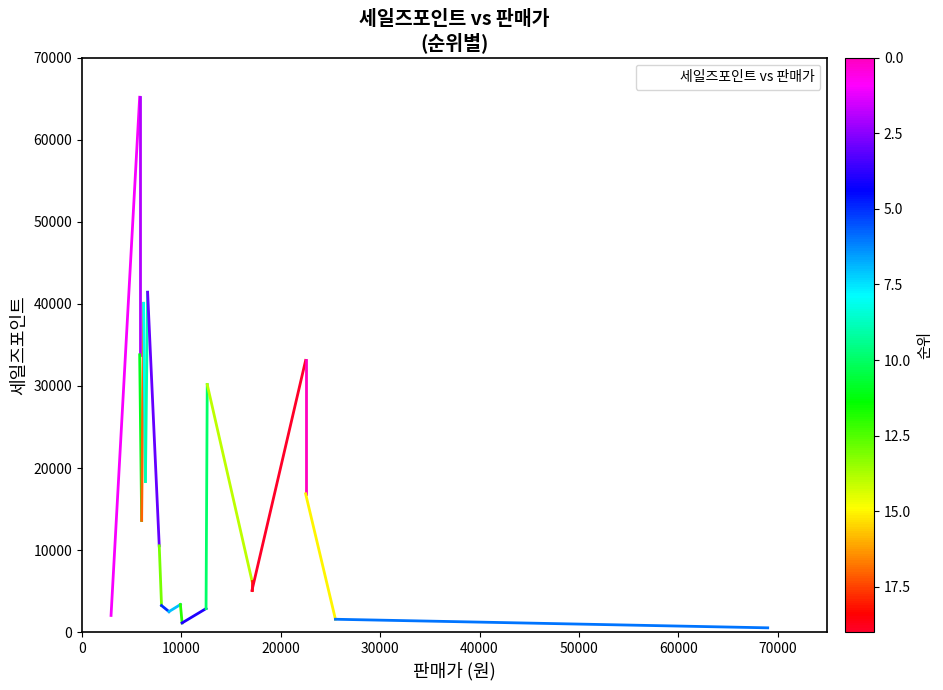

The value at 13 is 15031. True or false?

False